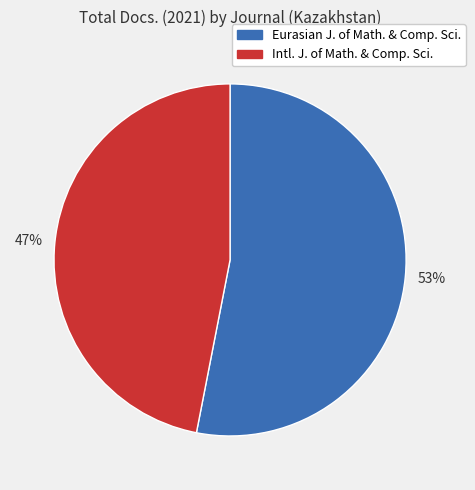

To the nearest percent, what is the difference between the largest and smallest slice percentages?

6%